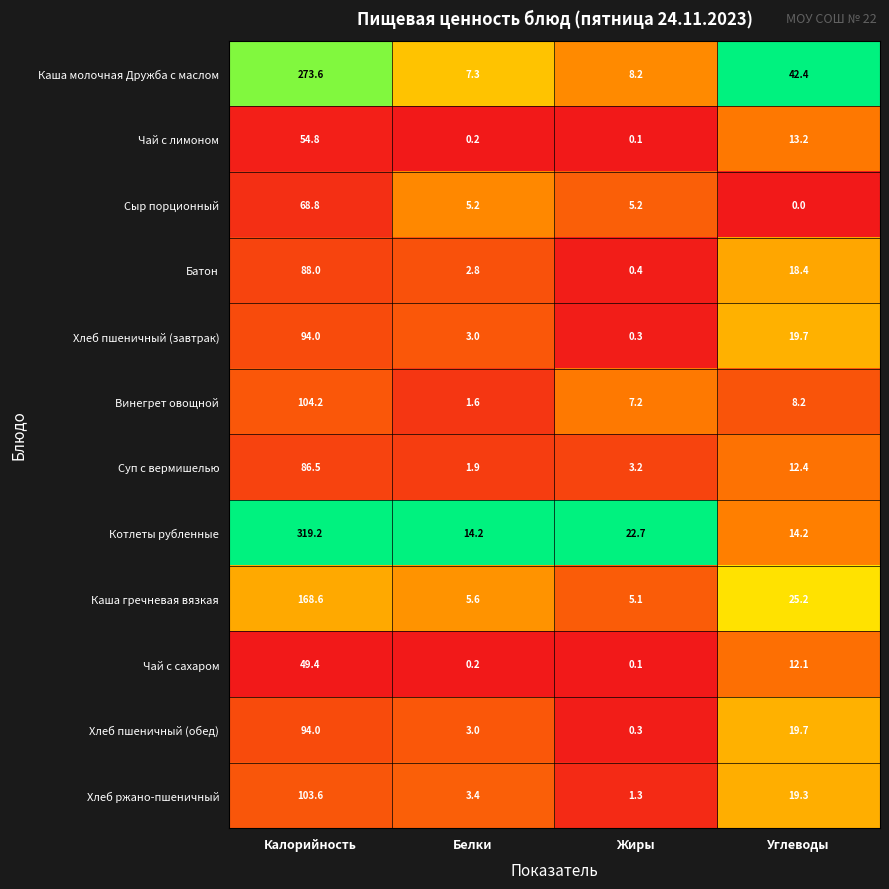

List the labels in order of Каша молочная Дружба с маслом value, smallest first.

Белки, Жиры, Углеводы, Калорийность